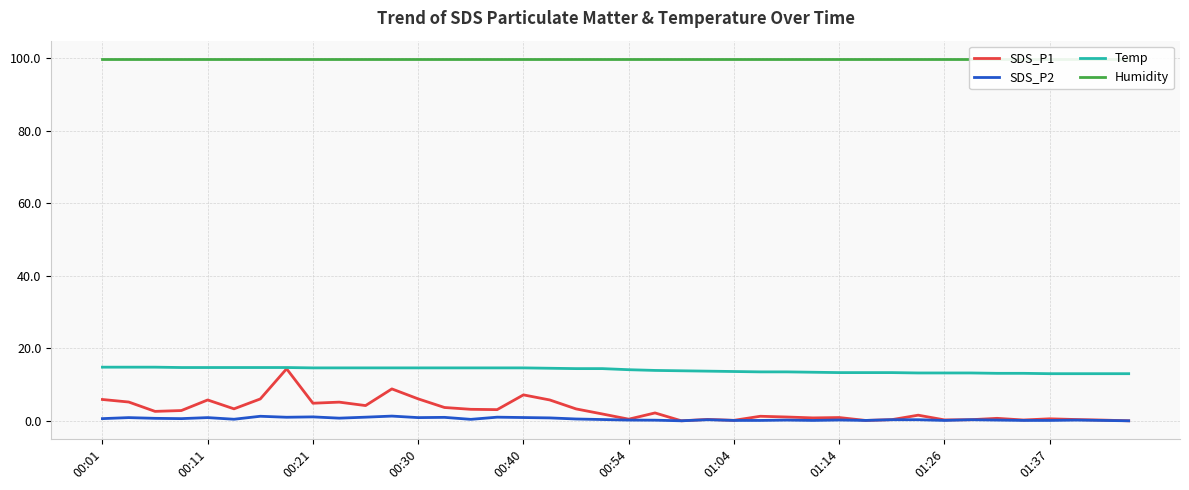

True or false: SDS_P2 and Temp intersect in this chart.

False